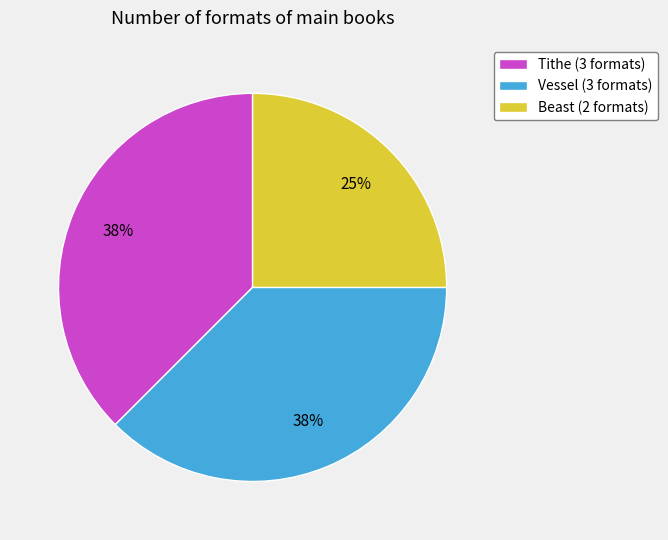

Does any single category account for the majority?

No